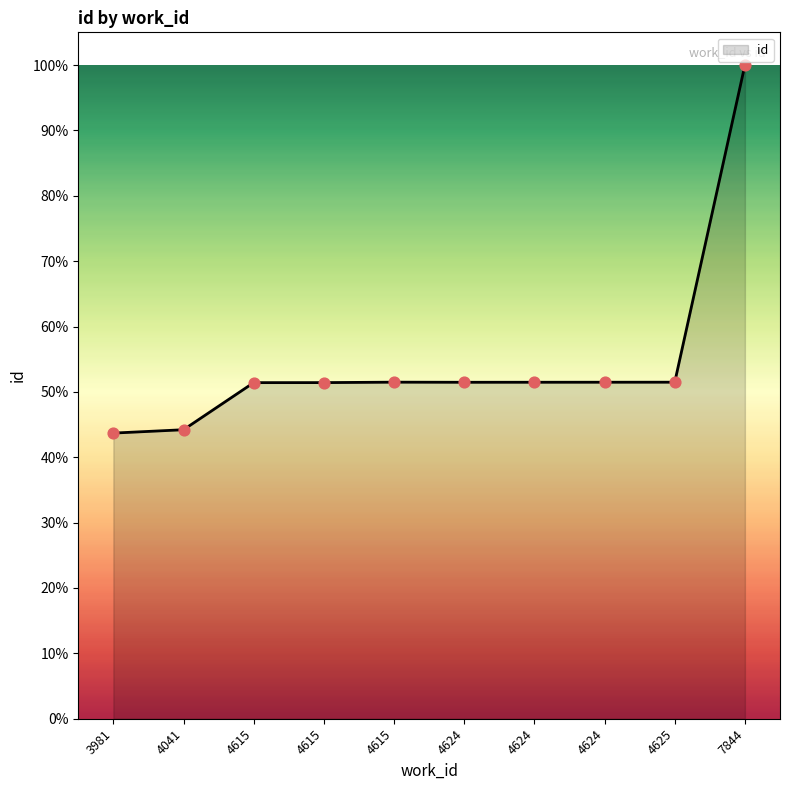

How many lines are shown in the chart?

1